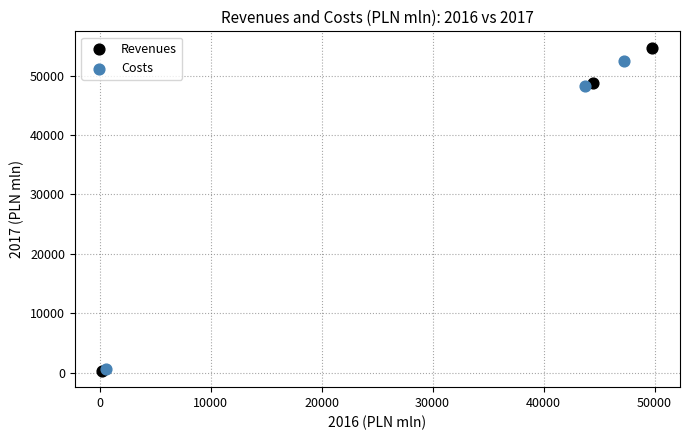

Which series has the widest spread of Y values?

Revenues